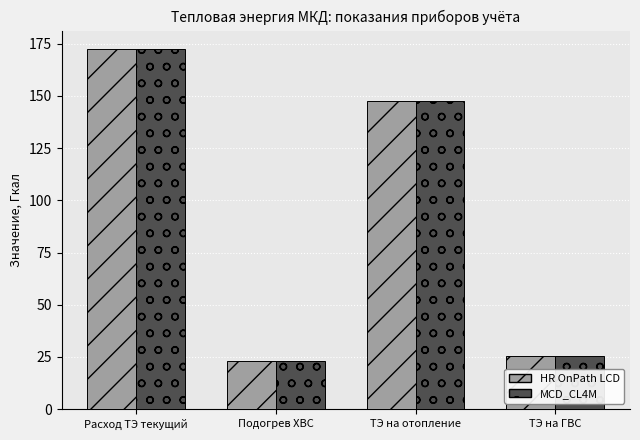

Is it true that HR OnPath LCD equals 147.4 at ТЭ на отопление?

True